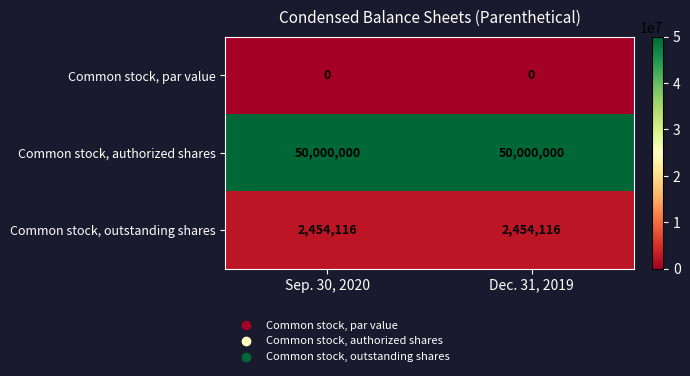

What is the greatest value displayed?

50000000